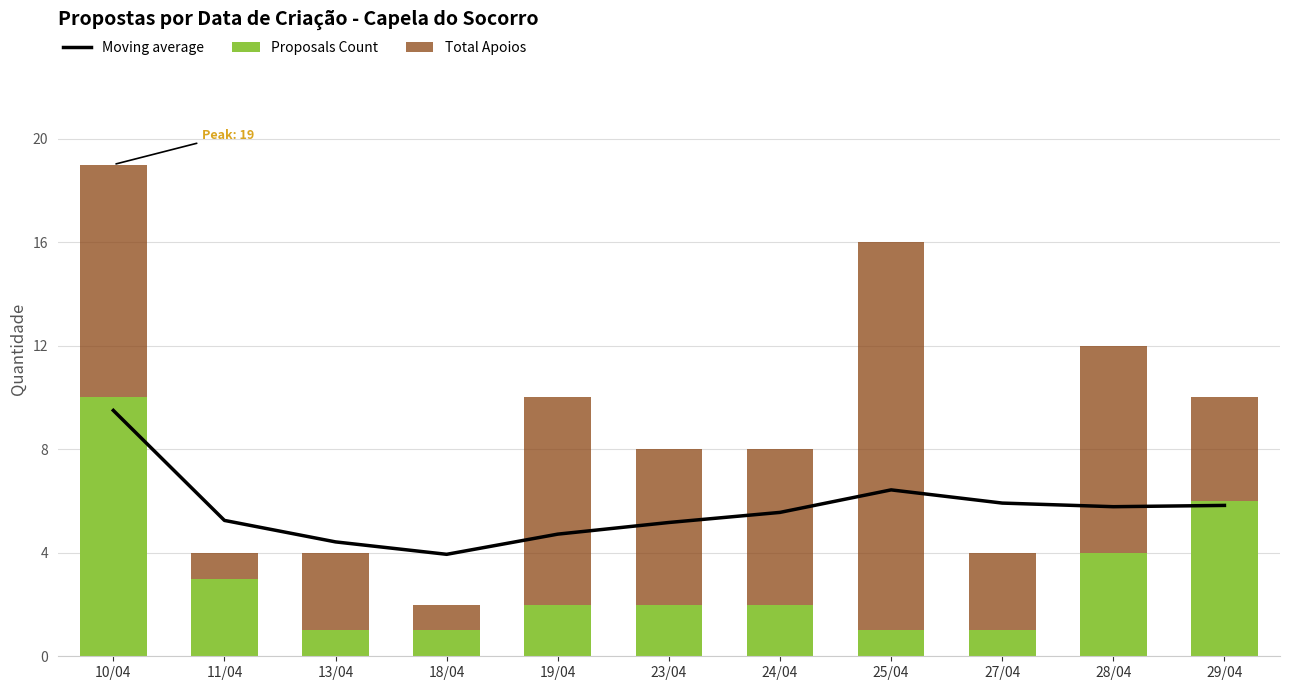

Reading left to right, what are all the values shown in this chart?

Moving average: 9.5	5.2	4.4	3.9	4.7	5.2	5.6	6.4	5.9	5.8	5.8
Proposals Count: 10.0	3.0	1.0	1.0	2.0	2.0	2.0	1.0	1.0	4.0	6.0
Total Apoios: 9.0	1.0	3.0	1.0	8.0	6.0	6.0	15.0	3.0	8.0	4.0